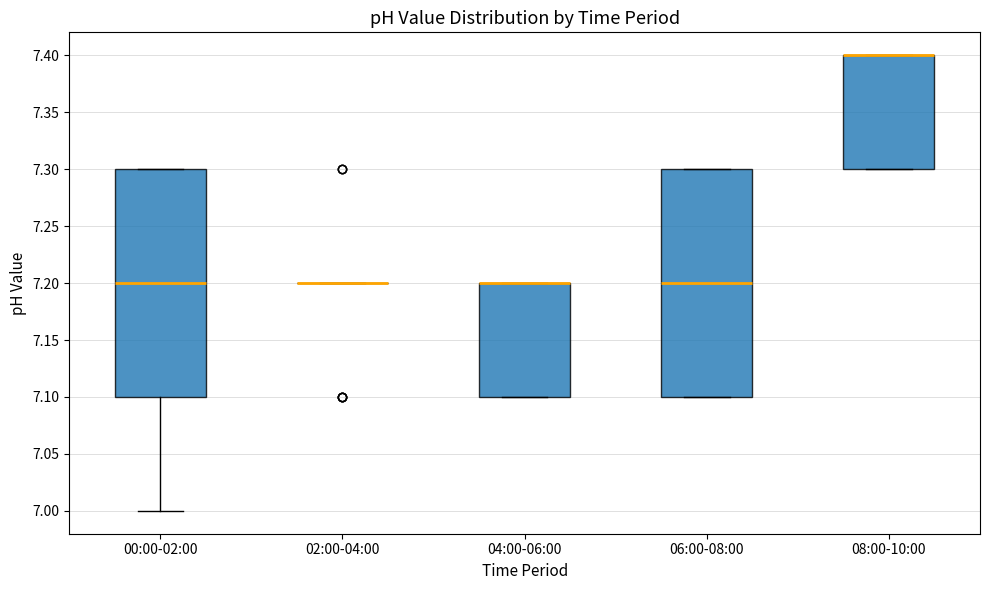

Reading left to right, read every box against the y-axis: the position of its median line, the range the box covers, and the ends of its whiskers. The values are not printed on the chart, so give them approximately, as read against the axis.

00:00-02:00: median 7.2, box 7.1 to 7.3, whiskers 7.0 to 7.3
02:00-04:00: box collapsed to a line at 7.2, whiskers 7.2 to 7.2
04:00-06:00: median 7.2 (drawn on the box's upper edge), box 7.1 to 7.2, whiskers 7.1 to 7.2
06:00-08:00: median 7.2, box 7.1 to 7.3, whiskers 7.1 to 7.3
08:00-10:00: median 7.4 (drawn on the box's upper edge), box 7.3 to 7.4, whiskers 7.3 to 7.4